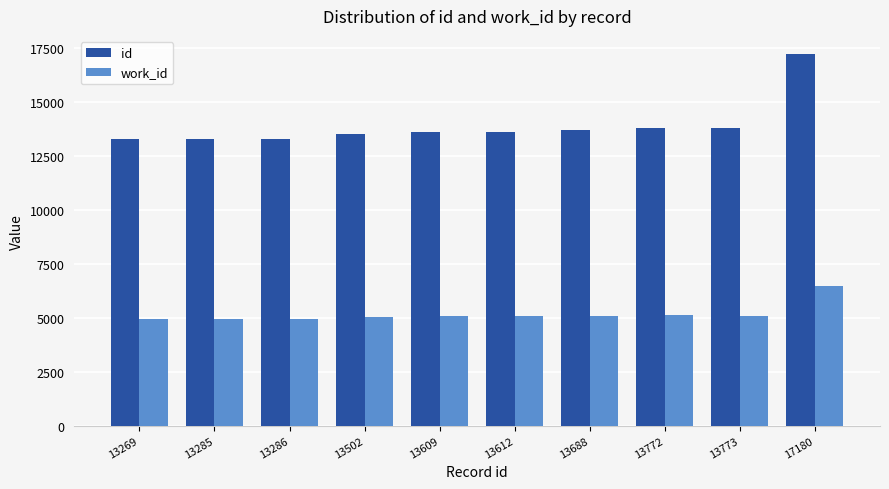

How many categories are shown in the chart?

10